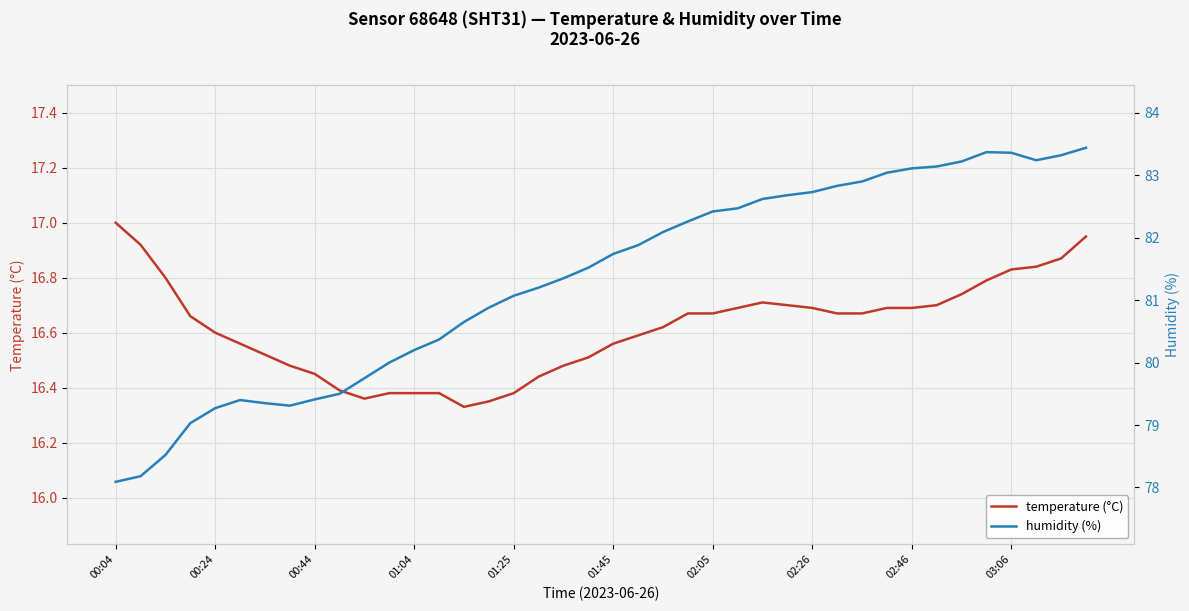

At which category does temperature (°C) reach its first local valley?

10